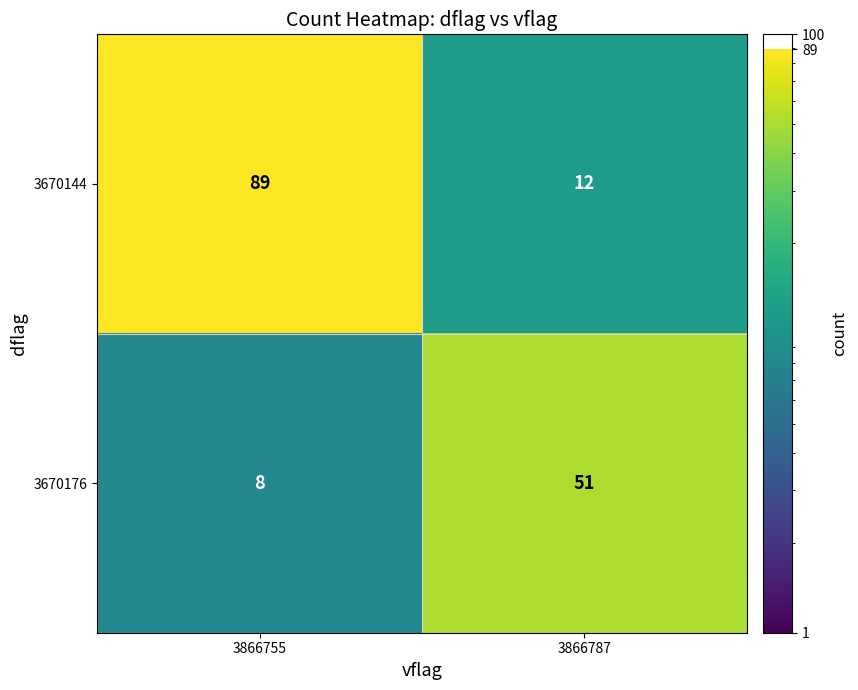

At which category is the sum across all series the highest?

3866755